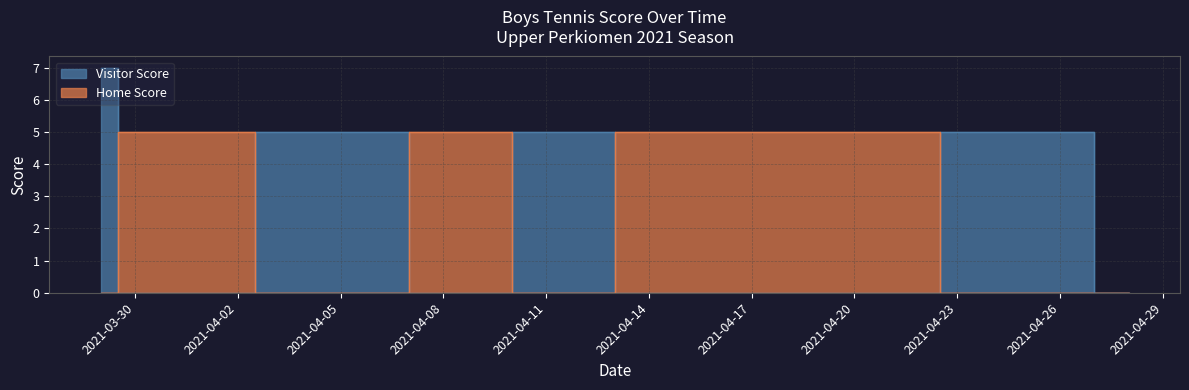

What is the difference between the second highest and second lowest values in the Visitor Score series?

5